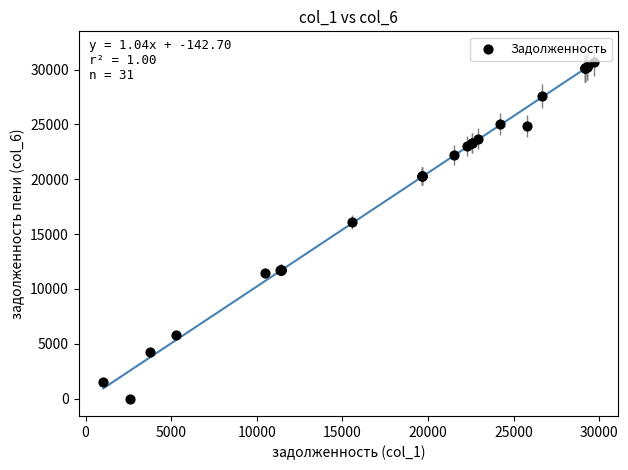

What Y value in the scatter plot is closest to 15335?

16080.6